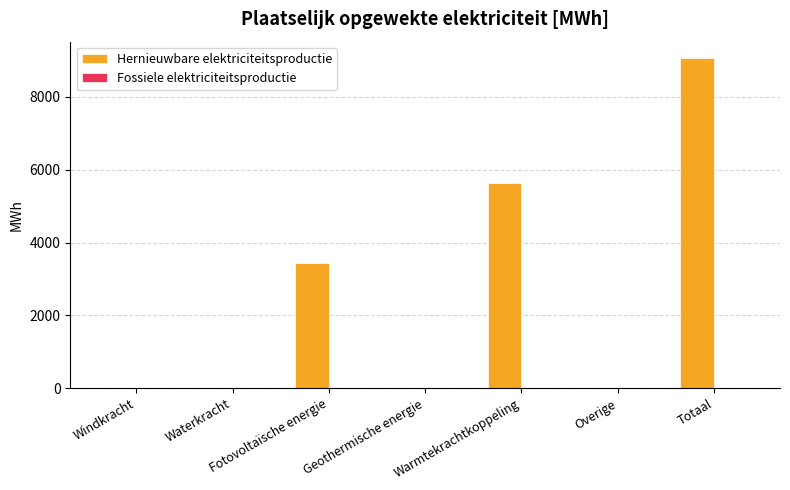

Between Fotovoltaïsche energie and Windkracht, which is larger?

Fotovoltaïsche energie